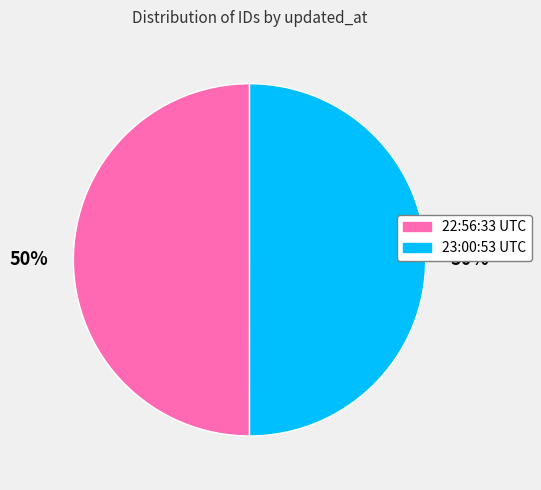

How many segments does this pie chart have?

2